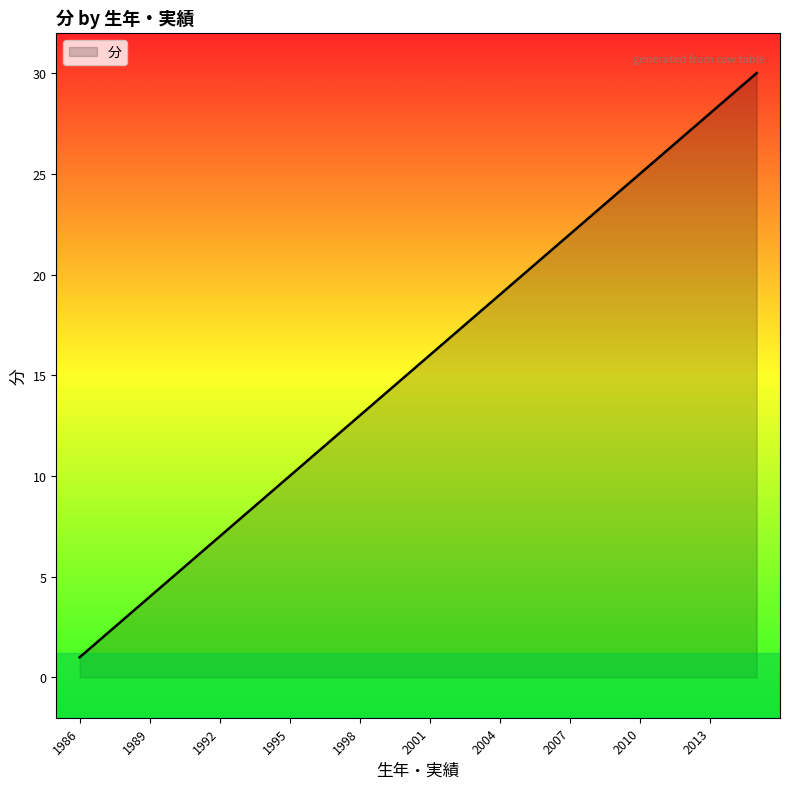

What is the maximum value shown in the chart?

30